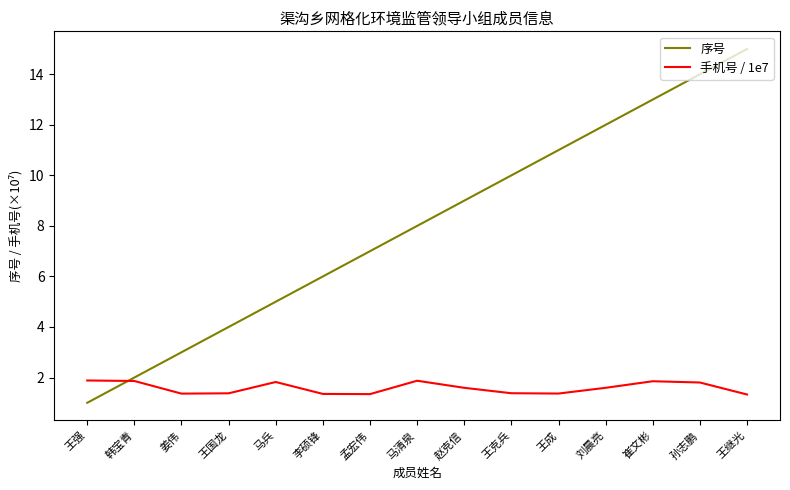

What is the average value of the 手机号 / 1e7 series?

1.6